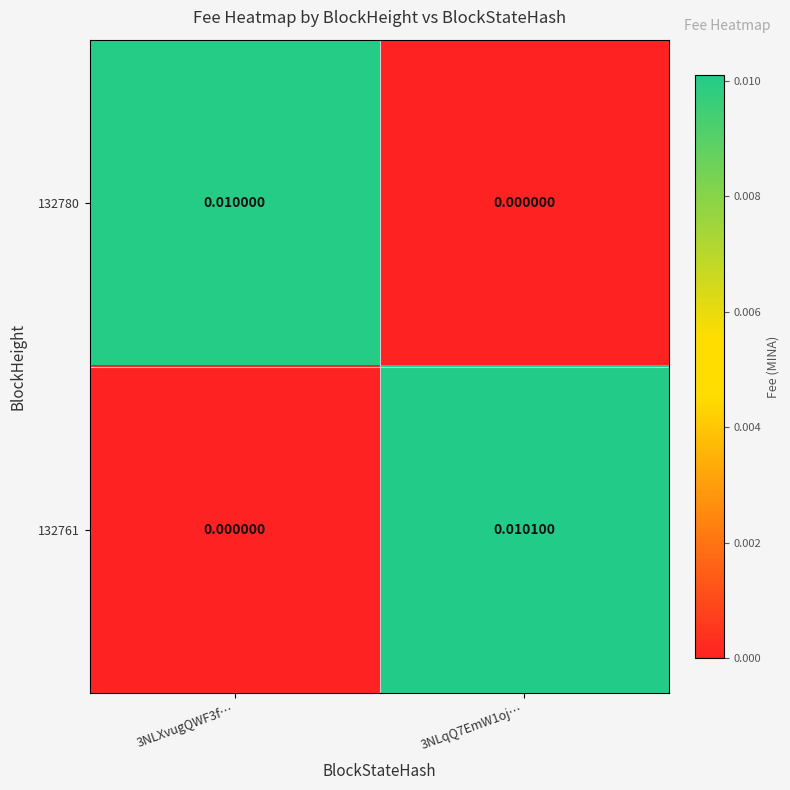

Is the value of 132780 at 3NLXvugQWF3f… greater than the value of 132761 at 3NLXvugQWF3f…?

Yes